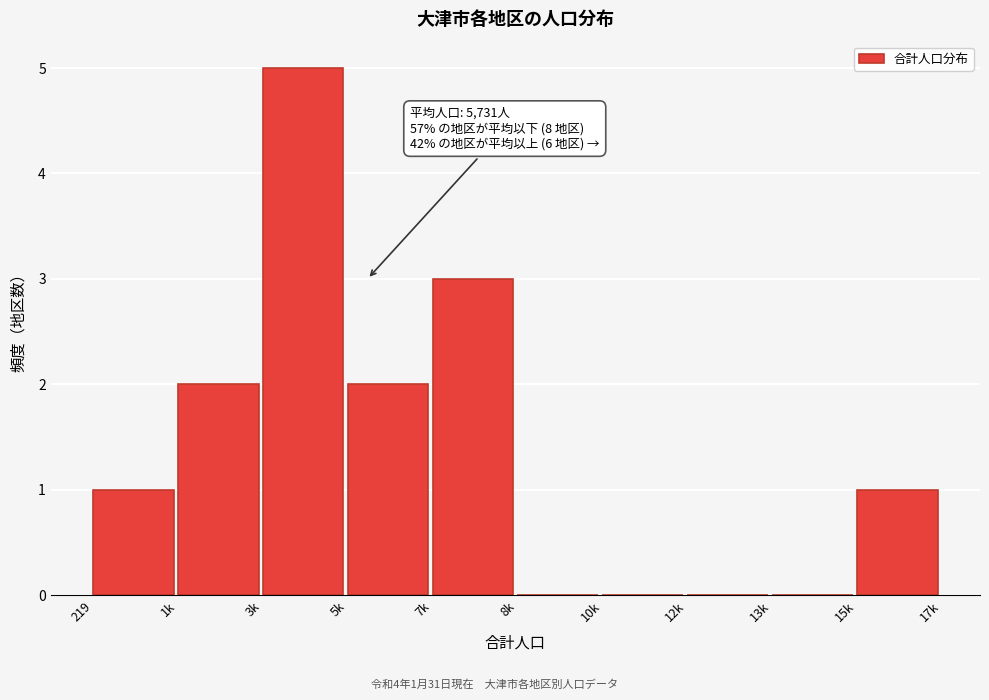

Reading left to right, what are all the values shown in this chart?

219=1	1k=2	3k=5	5k=2	7k=3	8k=0	10k=0	12k=0	13k=0	15k=1